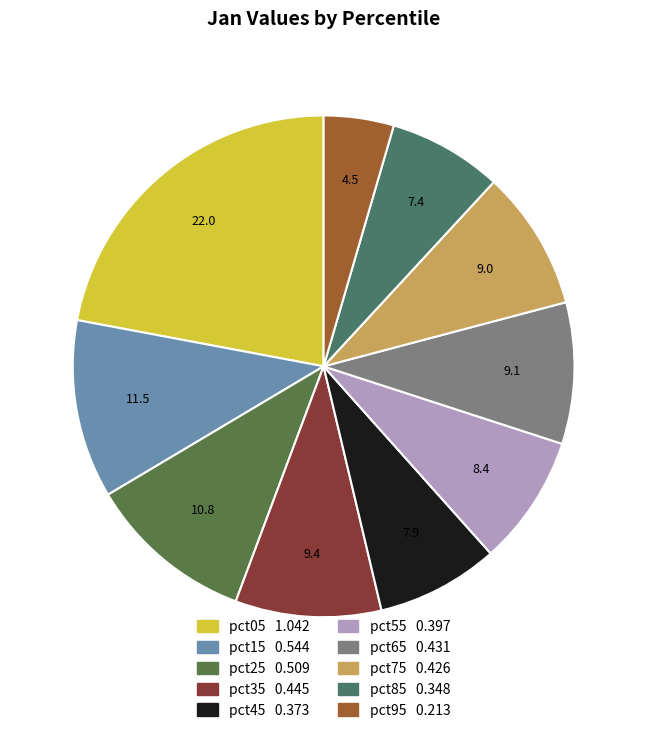

What is the smallest slice in the pie chart?

pct95